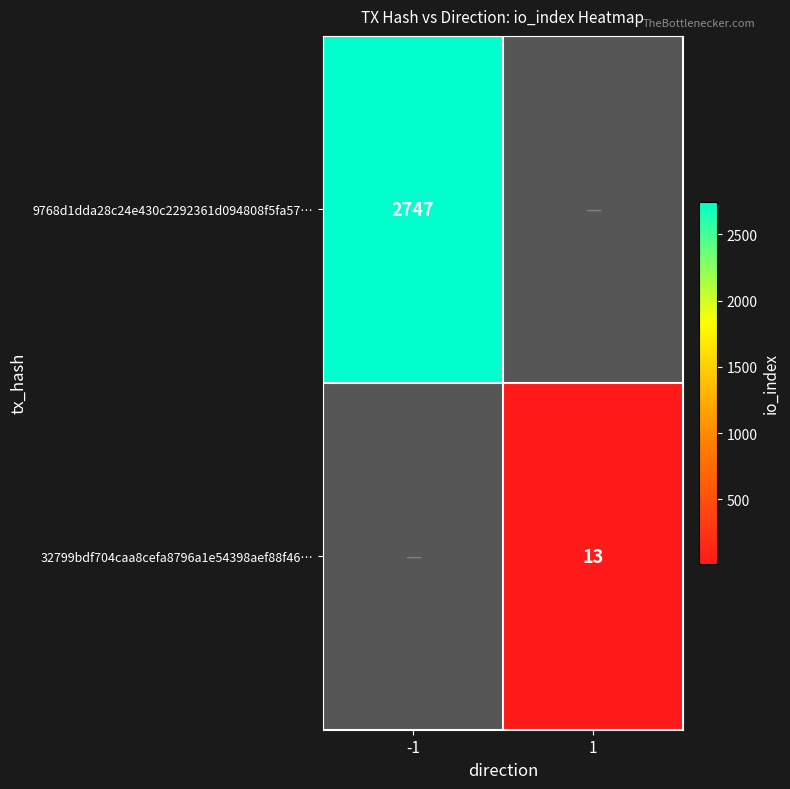

Is the value of 32799bdf704caa8cefa8796a1e54398aef88f46… at 1 greater than the value of 9768d1dda28c24e430c2292361d094808f5fa57… at -1?

No